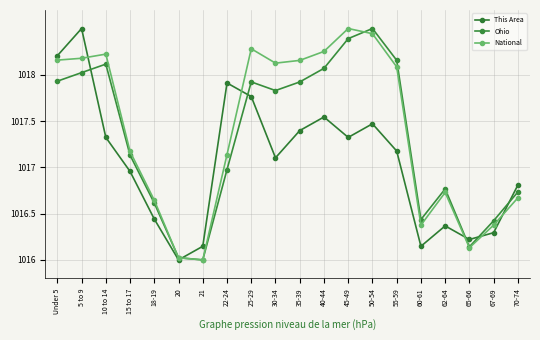

Is the value of This Area at 25-29 greater than the value of Ohio at 15 to 17?

Yes